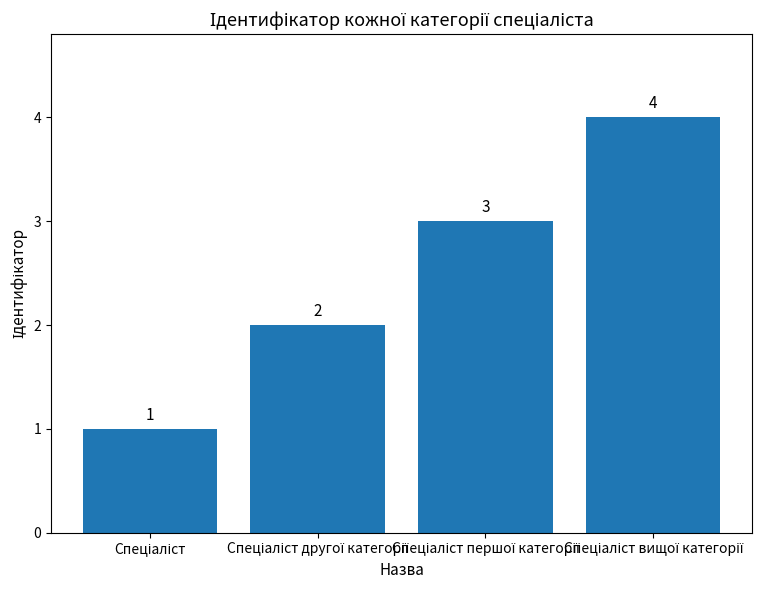

Count the values in the range 2 to 4.

3